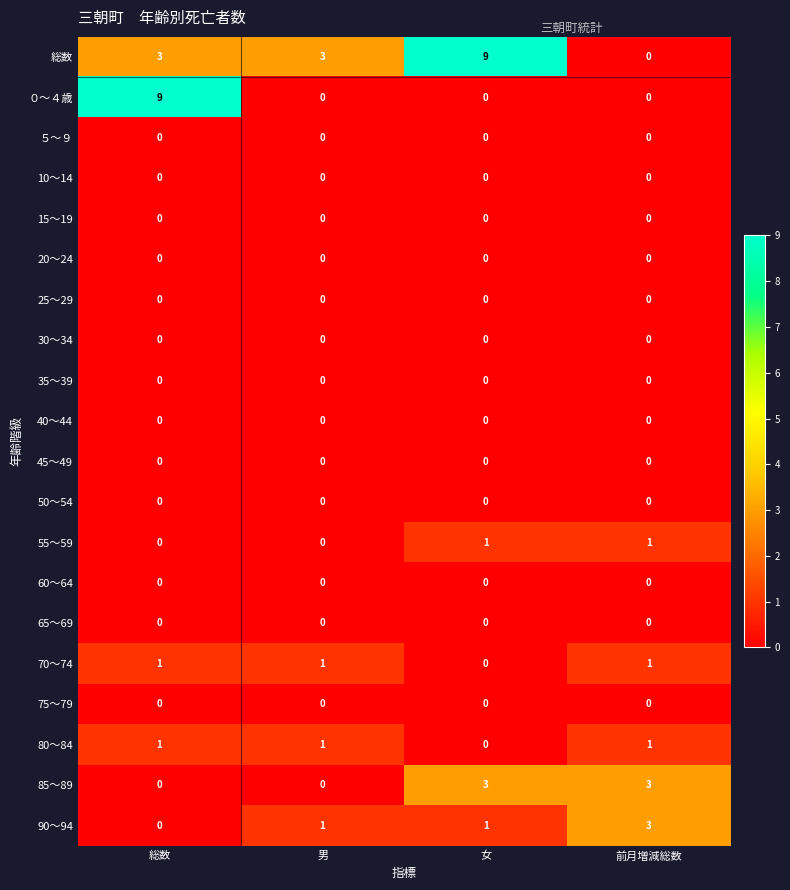

The 70～74 series shows 1 at 男. True or false?

True